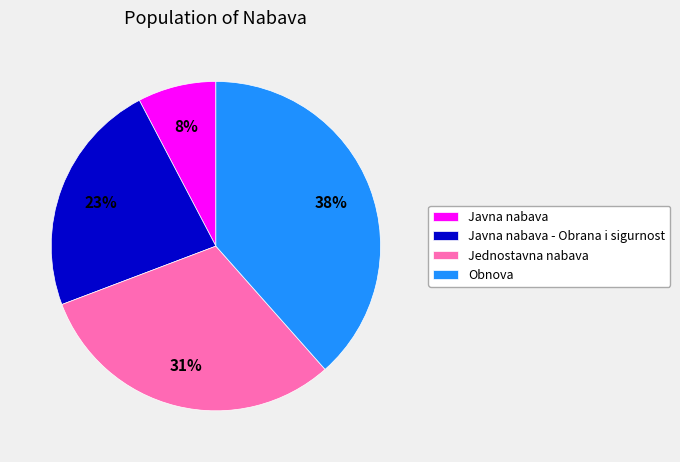

Combined, do Obnova and Jednostavna nabava account for over 50%?

Yes